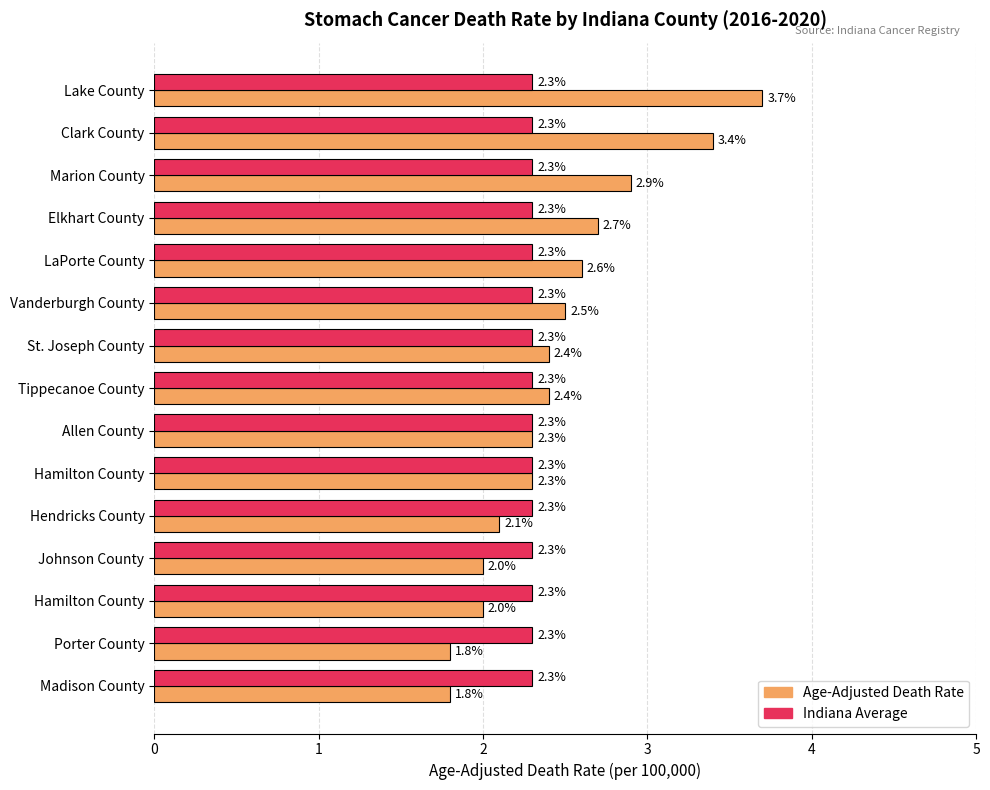

Which series has the largest total across all categories?

Age-Adjusted Death Rate